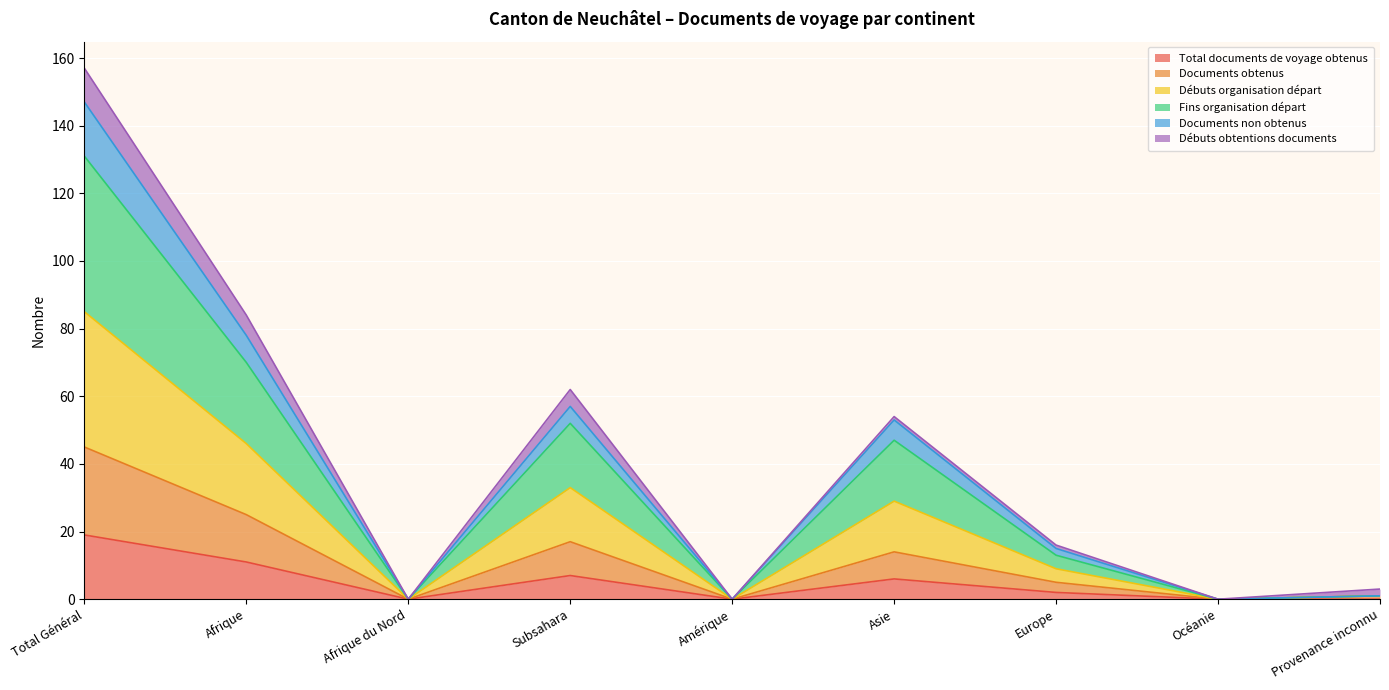

What is the highest value of the Total documents de voyage obtenus series?

19